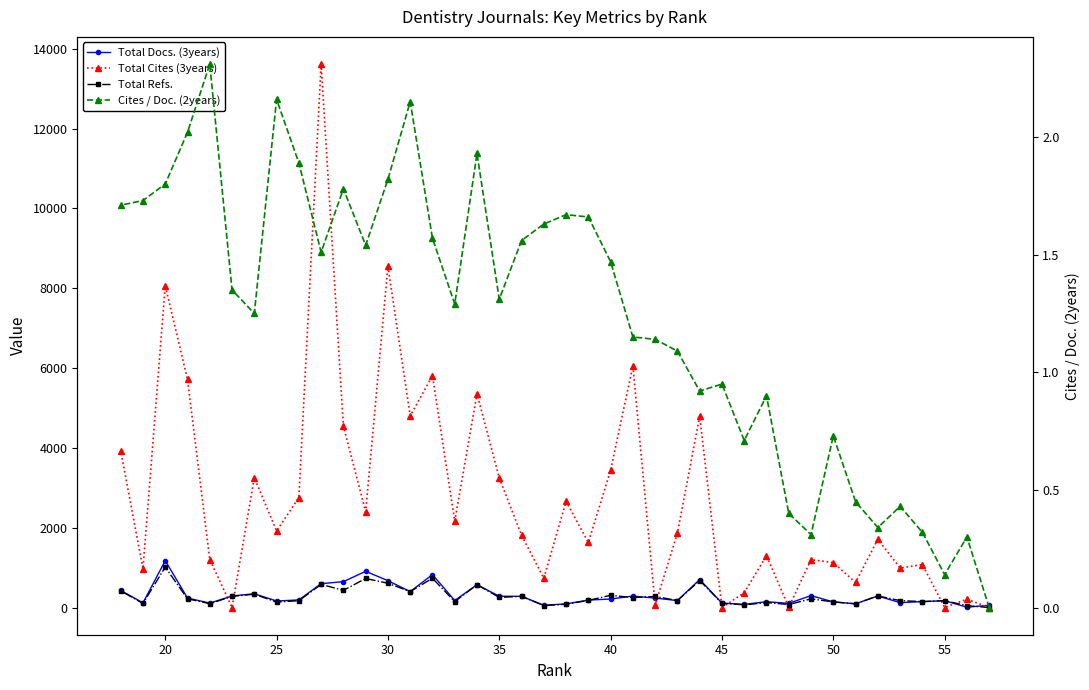

What is the average value of the Total Docs. (3years) series?

303.9